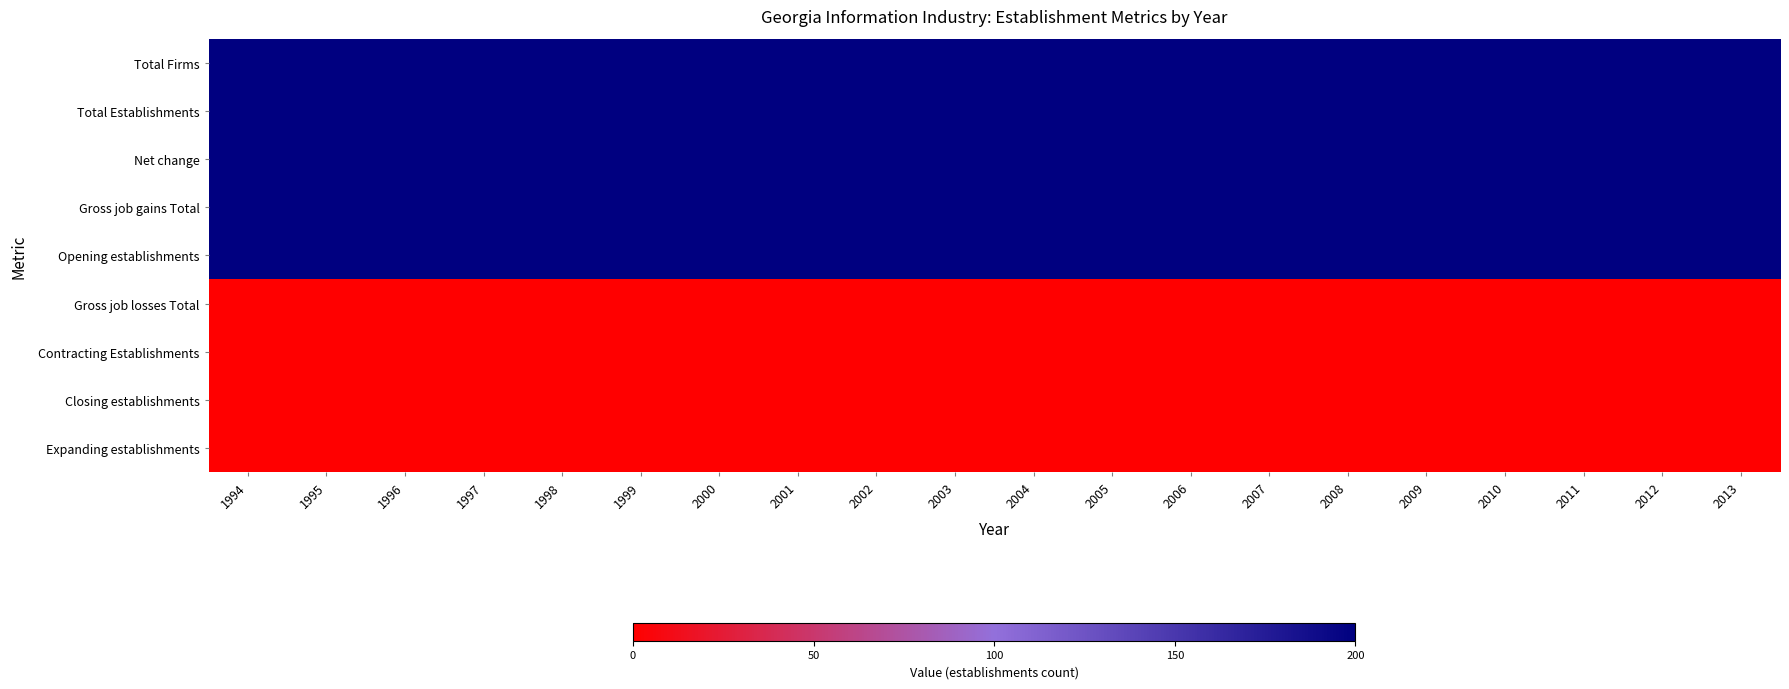

Reading right to left, list all the values displayed in this chart.

Total Firms: 2013=200	2012=200	2011=200	2010=200	2009=200	2008=200	2007=200	2006=200	2005=200	2004=200	2003=200	2002=200	2001=200	2000=200	1999=200	1998=200	1997=200	1996=200	1995=200	1994=200
Total Establishments: 2013=200	2012=200	2011=200	2010=200	2009=200	2008=200	2007=200	2006=200	2005=200	2004=200	2003=200	2002=200	2001=200	2000=200	1999=200	1998=200	1997=200	1996=200	1995=200	1994=200
Net change: 2013=200	2012=200	2011=200	2010=200	2009=200	2008=200	2007=200	2006=200	2005=200	2004=200	2003=200	2002=200	2001=200	2000=200	1999=200	1998=200	1997=200	1996=200	1995=200	1994=200
Gross job gains Total: 2013=200	2012=200	2011=200	2010=200	2009=200	2008=200	2007=200	2006=200	2005=200	2004=200	2003=200	2002=200	2001=200	2000=200	1999=200	1998=200	1997=200	1996=200	1995=200	1994=200
Opening establishments: 2013=200	2012=200	2011=200	2010=200	2009=200	2008=200	2007=200	2006=200	2005=200	2004=200	2003=200	2002=200	2001=200	2000=200	1999=200	1998=200	1997=200	1996=200	1995=200	1994=200
Gross job losses Total: 2013=0	2012=0	2011=0	2010=0	2009=0	2008=0	2007=0	2006=0	2005=0	2004=0	2003=0	2002=0	2001=0	2000=0	1999=0	1998=0	1997=0	1996=0	1995=0	1994=0
Contracting Establishments: 2013=0	2012=0	2011=0	2010=0	2009=0	2008=0	2007=0	2006=0	2005=0	2004=0	2003=0	2002=0	2001=0	2000=0	1999=0	1998=0	1997=0	1996=0	1995=0	1994=0
Closing establishments: 2013=0	2012=0	2011=0	2010=0	2009=0	2008=0	2007=0	2006=0	2005=0	2004=0	2003=0	2002=0	2001=0	2000=0	1999=0	1998=0	1997=0	1996=0	1995=0	1994=0
Expanding establishments: 2013=0	2012=0	2011=0	2010=0	2009=0	2008=0	2007=0	2006=0	2005=0	2004=0	2003=0	2002=0	2001=0	2000=0	1999=0	1998=0	1997=0	1996=0	1995=0	1994=0